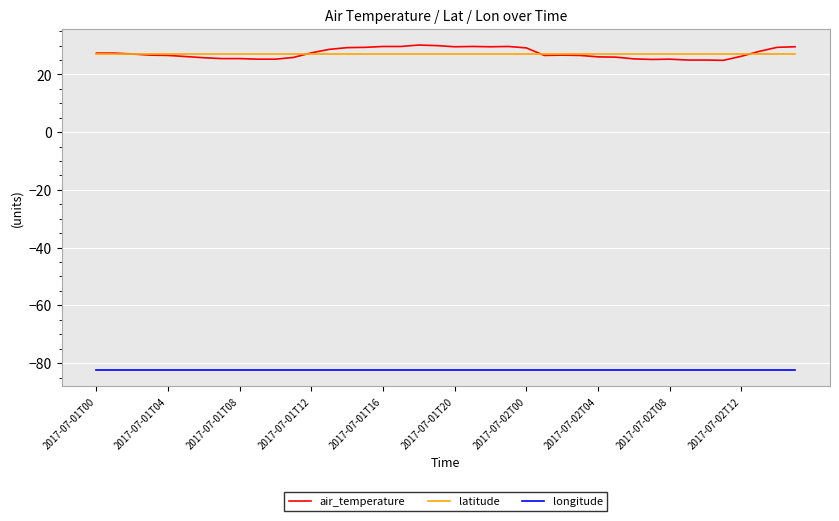

Which series has the largest range (max minus min)?

air_temperature